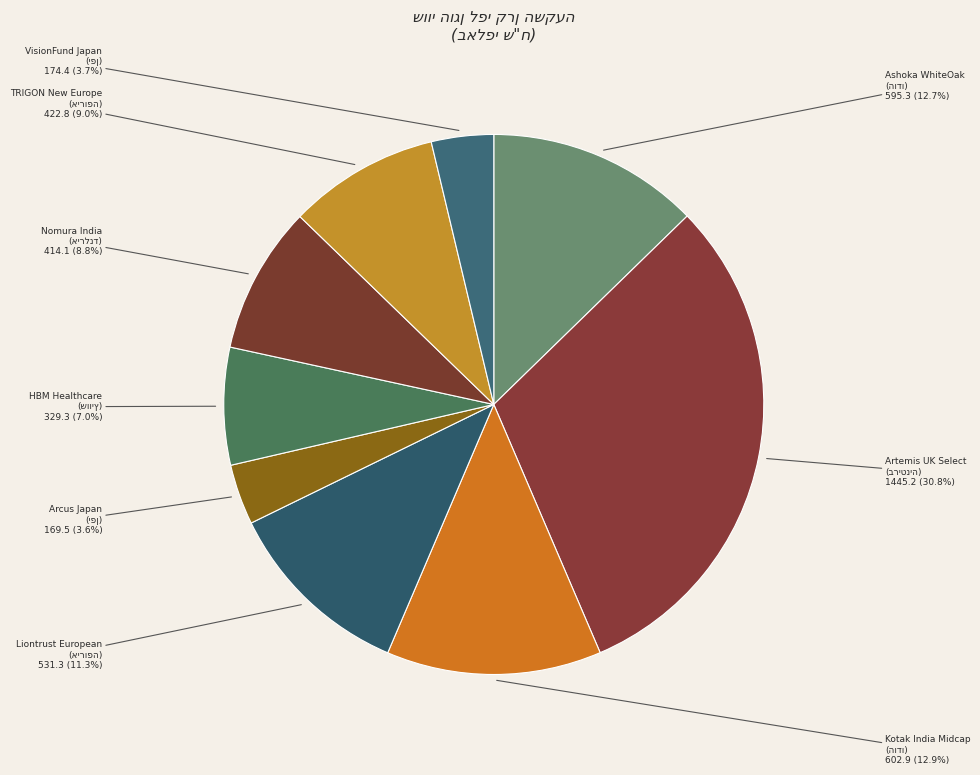

How many segments does this pie chart have?

9